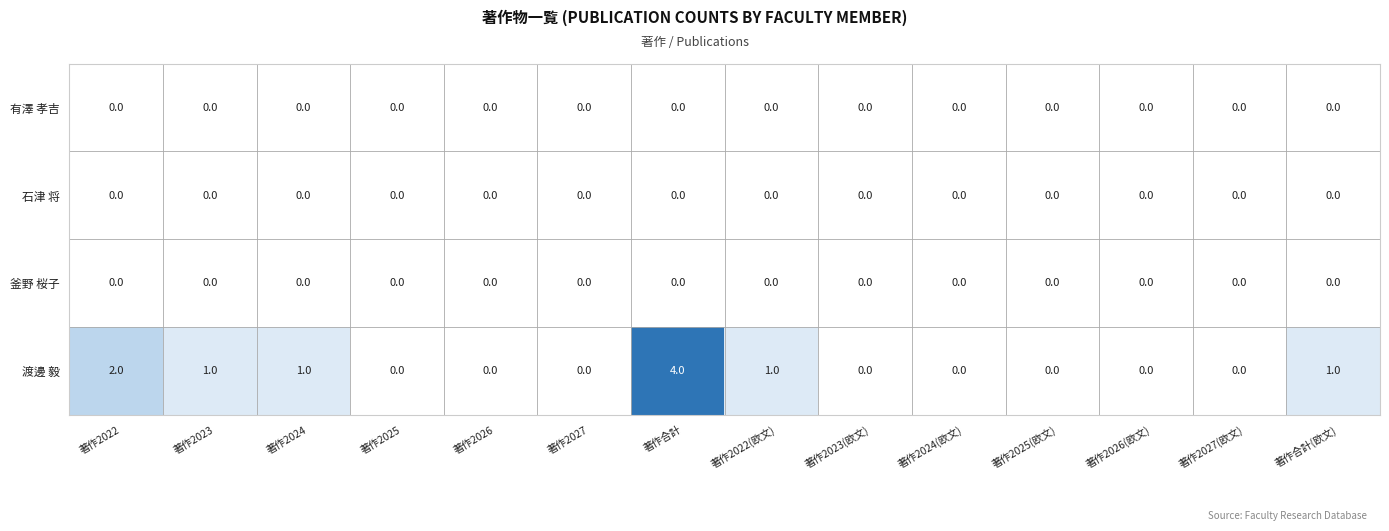

The 釜野 桜子 series shows 0 at 著作2026. True or false?

True